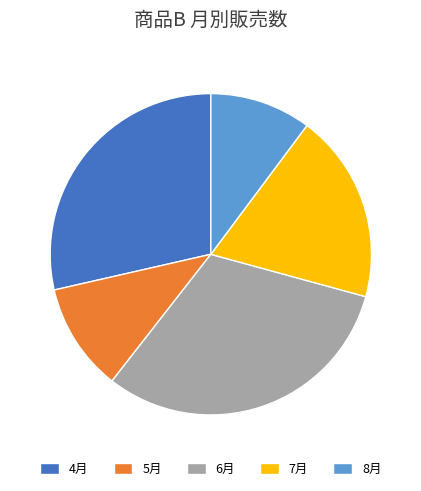

Which category has the biggest portion of the pie?

6月